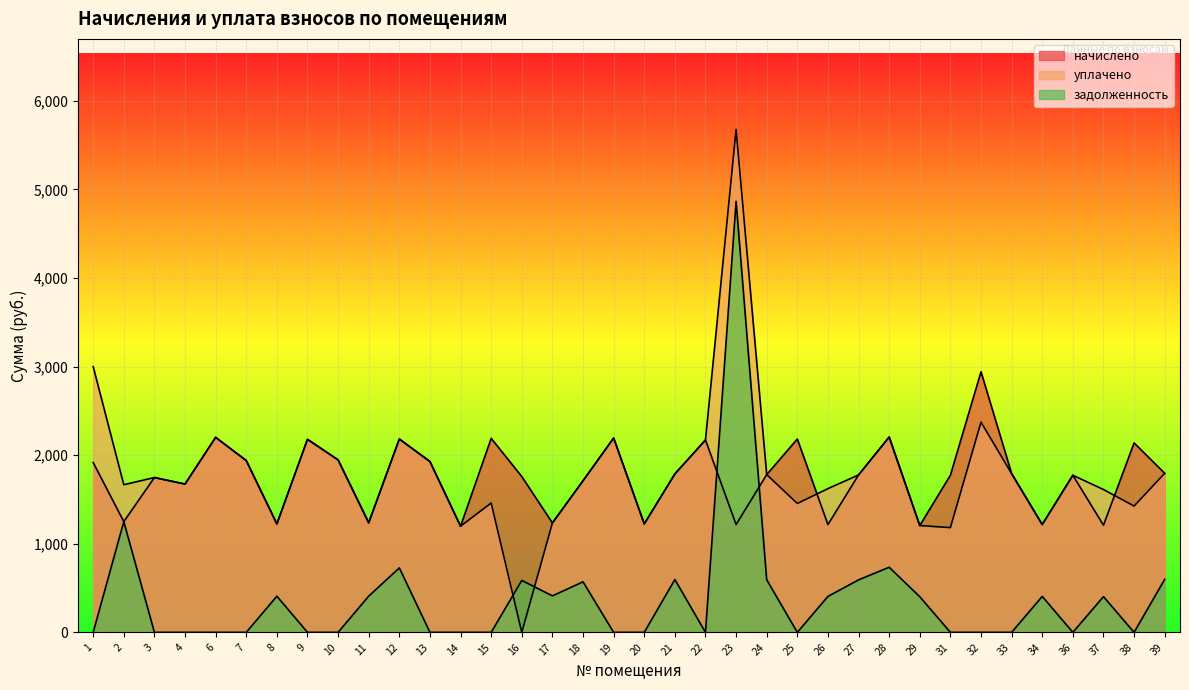

How many data points in начислено are above 1780?

18